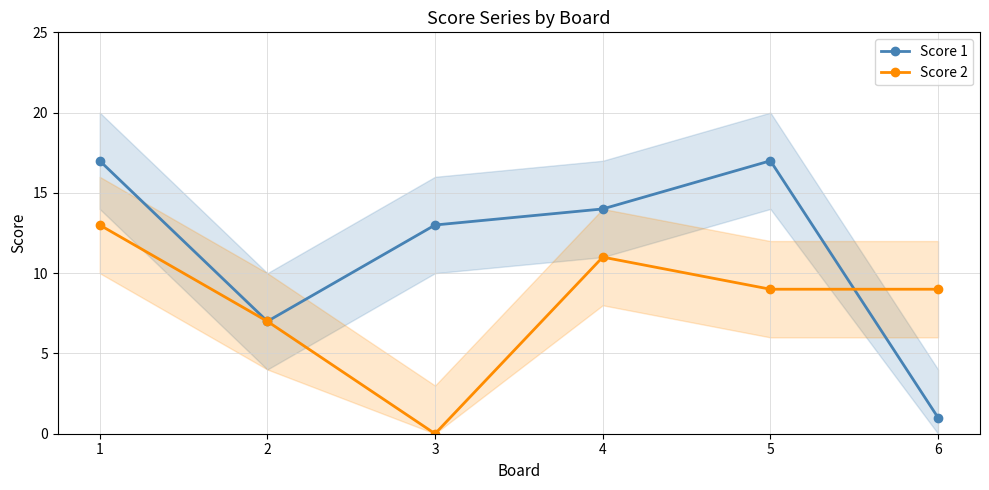

At which category is the sum across all series the highest?

1